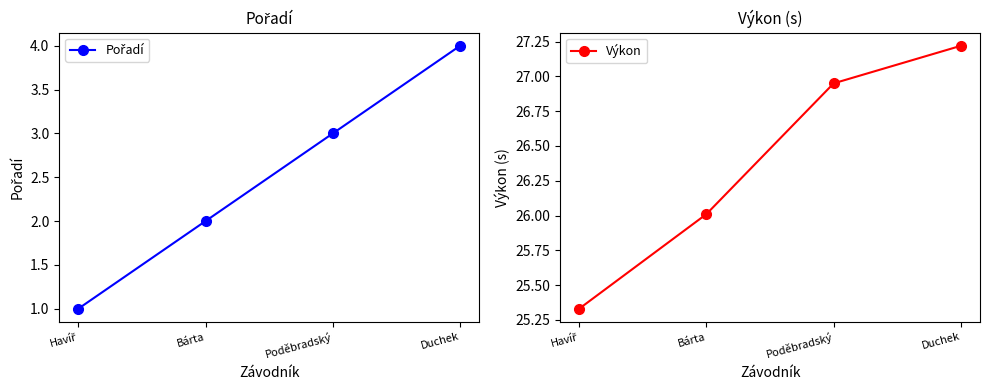

Reading left to right, transcribe all the data shown in this chart.

Pořadí: 1.0	2.0	3.0	4.0
Výkon: 25.3	26.0	26.9	27.2